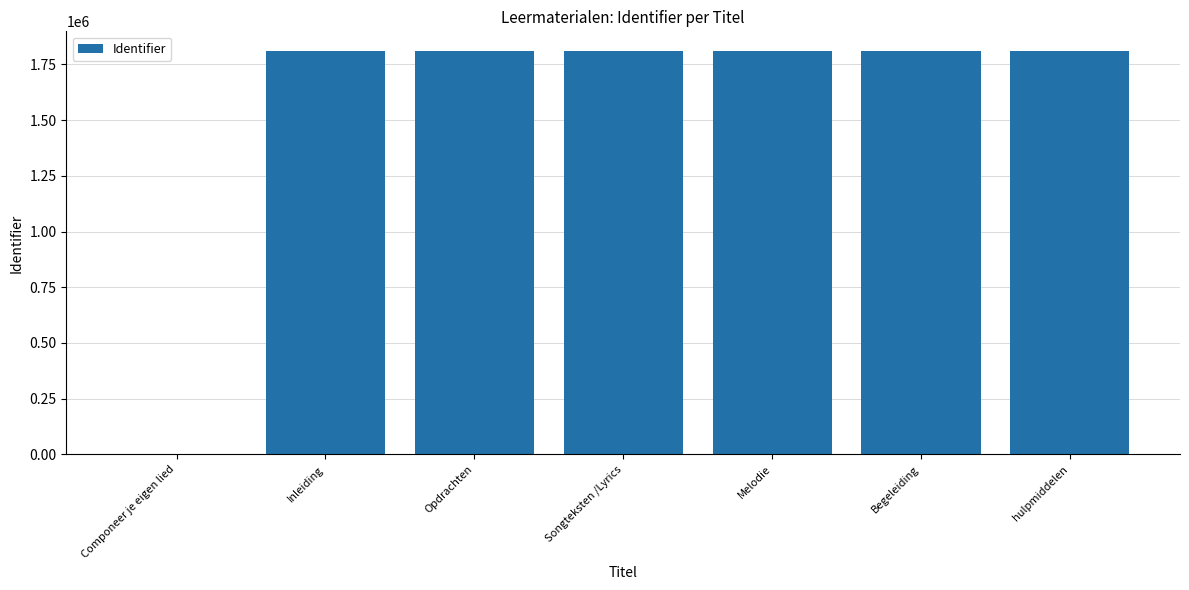

What is the greatest value displayed?

1807399